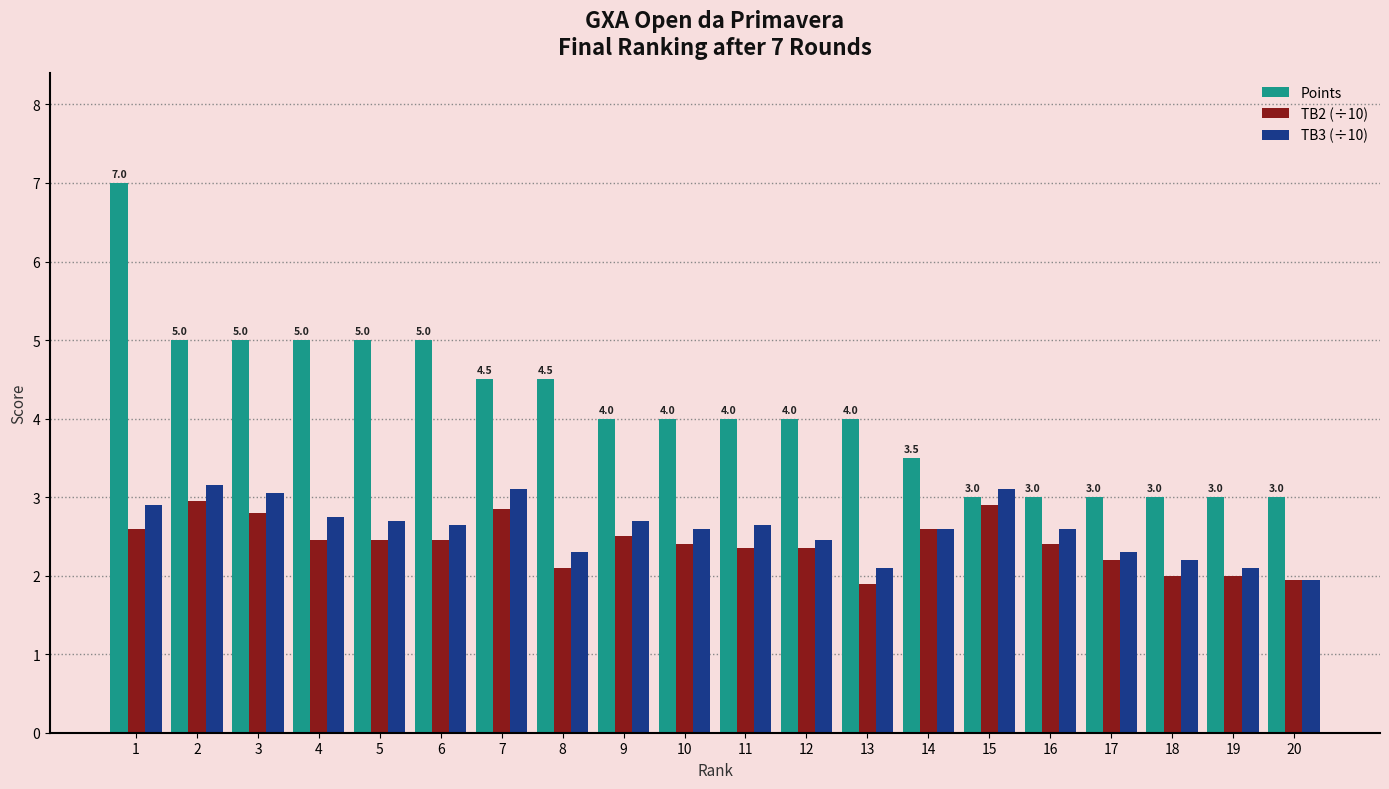

Which series has the widest spread of values?

Points